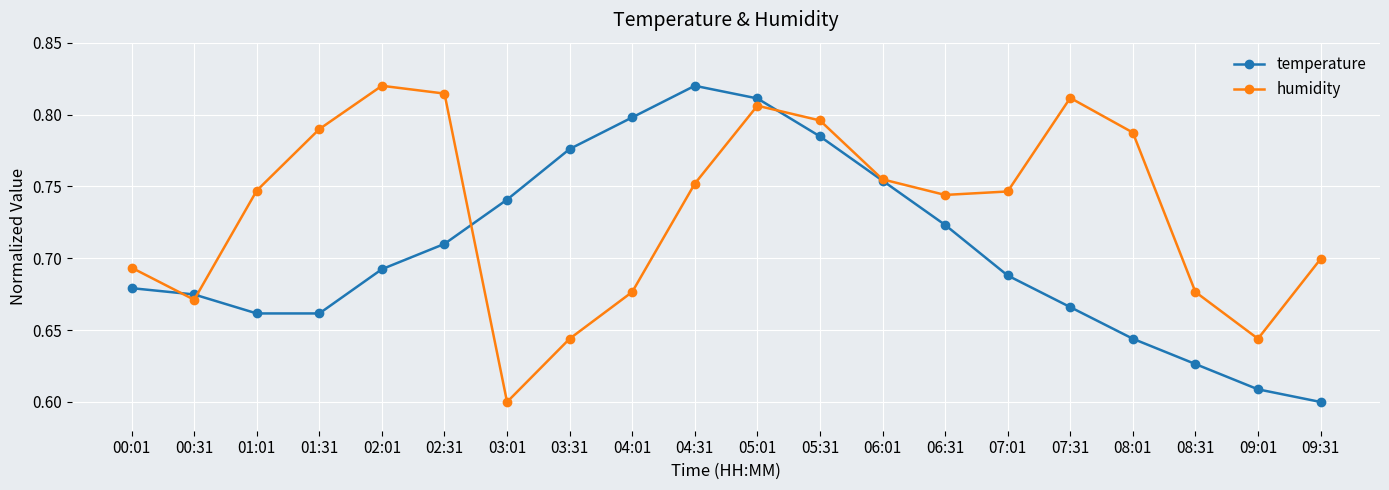

The value of temperature at 02:31 is 0.7. True or false?

True